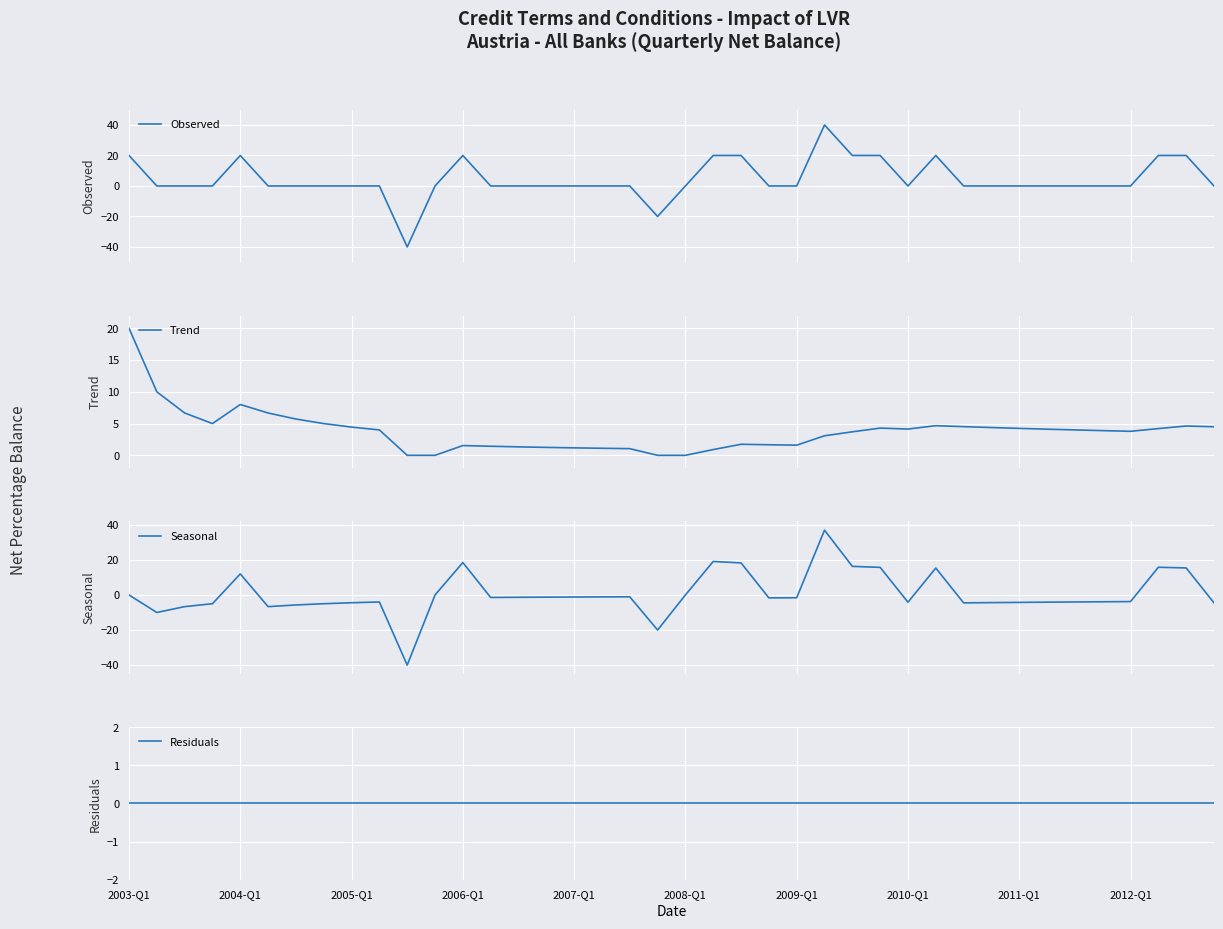

True or false: Observed and Seasonal intersect in this chart.

False